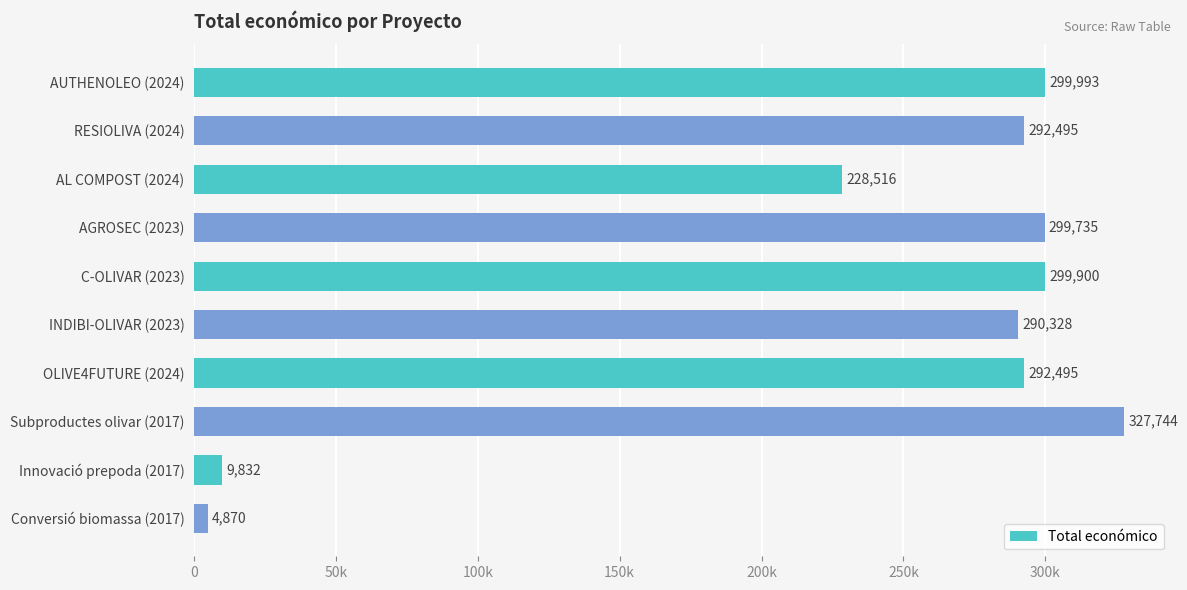

Which category has the lowest value across all series?

Conversió biomassa (2017)